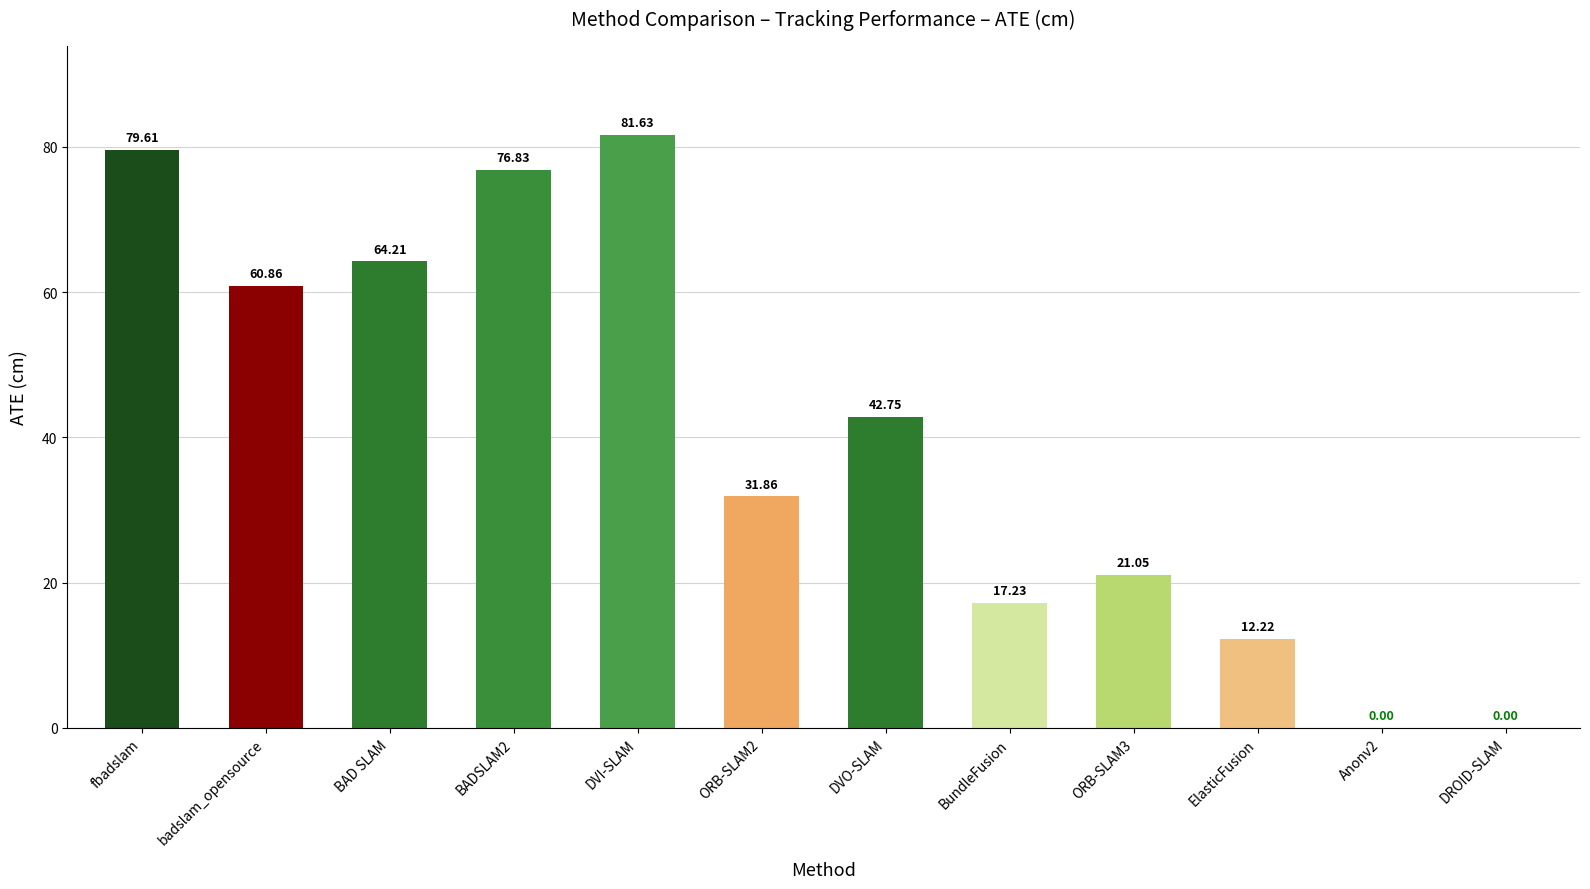

The value at ORB-SLAM2 is 31.9. True or false?

True